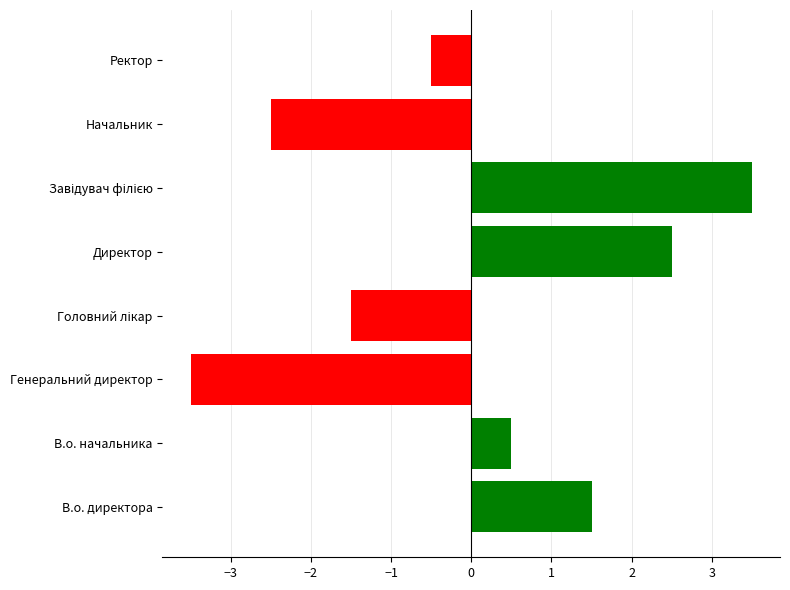

What value does the data have at Директор?

2.5